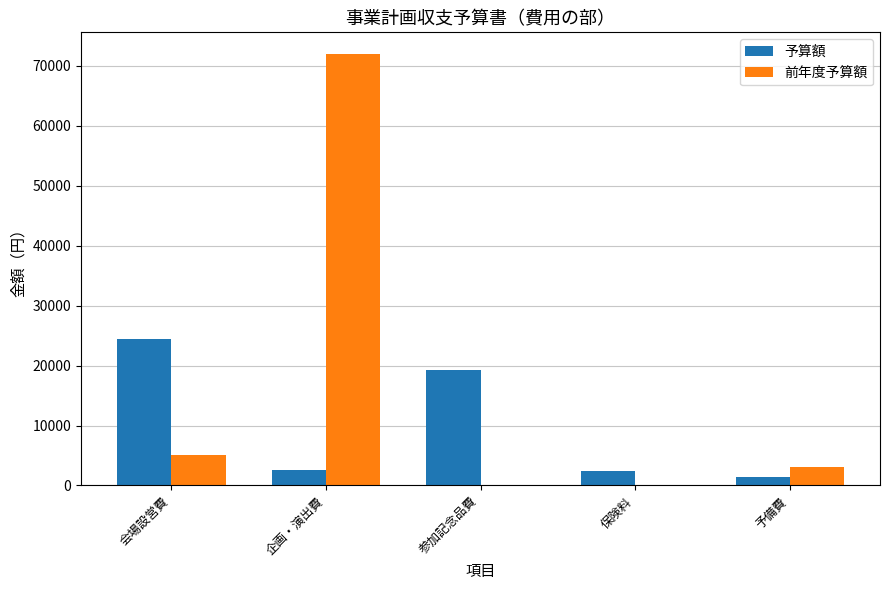

Which label corresponds to the largest value in the chart?

企画・演出費